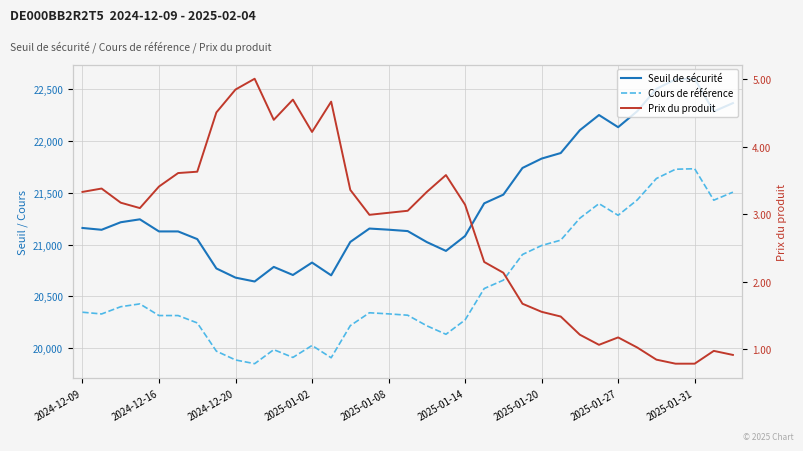

How many values in the Seuil de sécurité series exceed 21154?

18